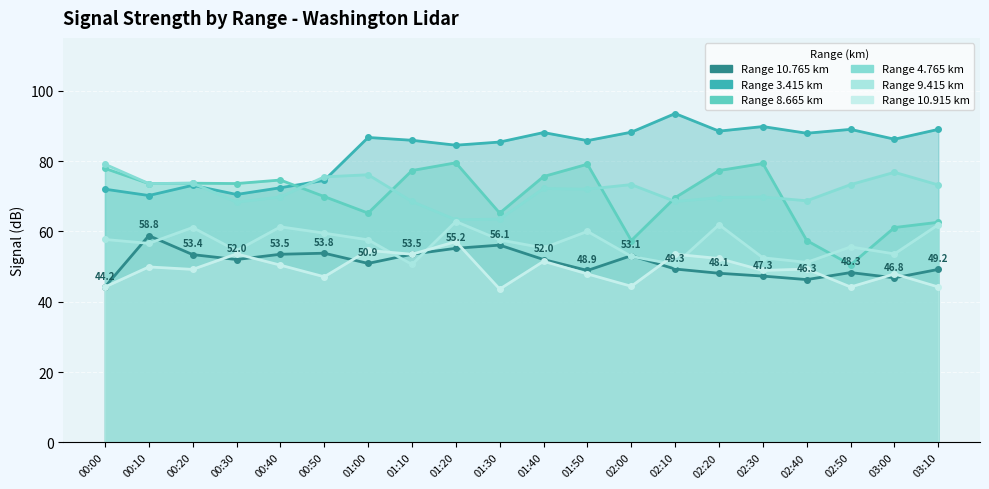

Count the number of categories in the chart.

20